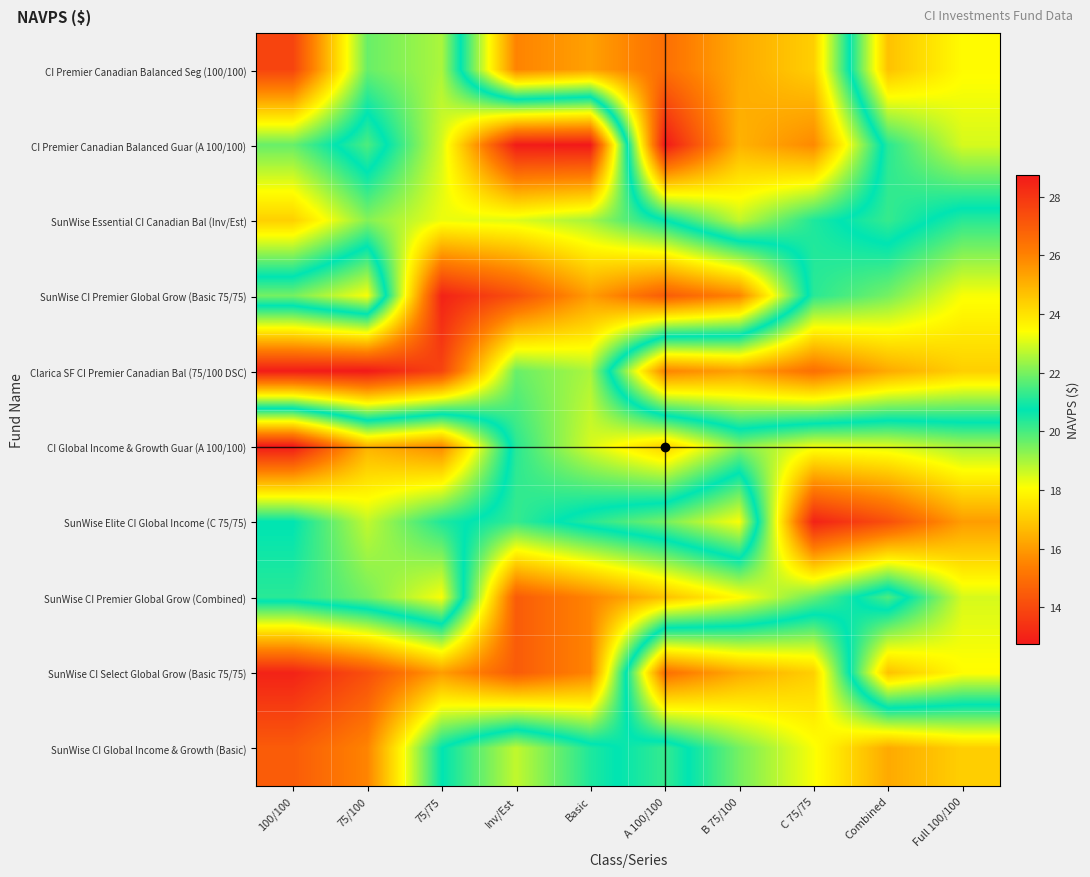

Reading left to right, list all the values displayed in this chart.

CI Premier Canadian Balanced Seg (100/100): 100/100=27.6	75/100=21.8	75/75=22.5	Inv/Est=15.5	Basic=16.1	A 100/100=15.0	B 75/100=16.3	C 75/75=17.1	Combined=24.7	Full 100/100=23.5
CI Premier Canadian Balanced Guar (A 100/100): 100/100=21.8	75/100=20.0	75/75=23.0	Inv/Est=28.7	Basic=28.8	A 100/100=12.7	B 75/100=16.5	C 75/75=15.6	Combined=21.2	Full 100/100=23.0
SunWise Essential CI Canadian Bal (Inv/Est): 100/100=24.4	75/100=22.1	75/75=23.2	Inv/Est=23.1	Basic=22.5	A 100/100=20.8	B 75/100=18.7	C 75/75=20.4	Combined=21.3	Full 100/100=20.3
SunWise CI Premier Global Grow (Basic 75/75): 100/100=19.5	75/100=18.1	75/75=28.5	Inv/Est=27.3	Basic=25.5	A 100/100=27.0	B 75/100=26.0	C 75/75=20.3	Combined=19.5	Full 100/100=18.1
Clarica SF CI Premier Canadian Bal (75/100 DSC): 100/100=28.7	75/100=28.8	75/75=27.6	Inv/Est=21.8	Basic=22.5	A 100/100=15.5	B 75/100=16.1	C 75/75=15.0	Combined=16.3	Full 100/100=17.1
CI Global Income & Growth Guar (A 100/100): 100/100=12.7	75/100=16.5	75/75=15.6	Inv/Est=21.2	Basic=23.0	A 100/100=24.4	B 75/100=22.1	C 75/75=23.2	Combined=23.1	Full 100/100=22.5
SunWise Elite CI Global Income (C 75/75): 100/100=20.8	75/100=18.7	75/75=20.4	Inv/Est=21.3	Basic=20.3	A 100/100=19.5	B 75/100=18.1	C 75/75=28.5	Combined=27.3	Full 100/100=25.5
SunWise CI Premier Global Grow (Combined): 100/100=20.3	75/100=19.5	75/75=18.1	Inv/Est=27.0	Basic=26.0	A 100/100=24.7	B 75/100=23.5	C 75/75=21.8	Combined=20.0	Full 100/100=23.0
SunWise CI Select Global Grow (Basic 75/75): 100/100=28.5	75/100=27.3	75/75=25.5	Inv/Est=27.0	Basic=26.0	A 100/100=15.0	B 75/100=16.3	C 75/75=17.1	Combined=24.7	Full 100/100=23.5
SunWise CI Global Income & Growth (Basic): 100/100=27.0	75/100=26.0	75/75=20.8	Inv/Est=18.7	Basic=20.4	A 100/100=21.3	B 75/100=19.5	C 75/75=18.1	Combined=16.3	Full 100/100=17.1